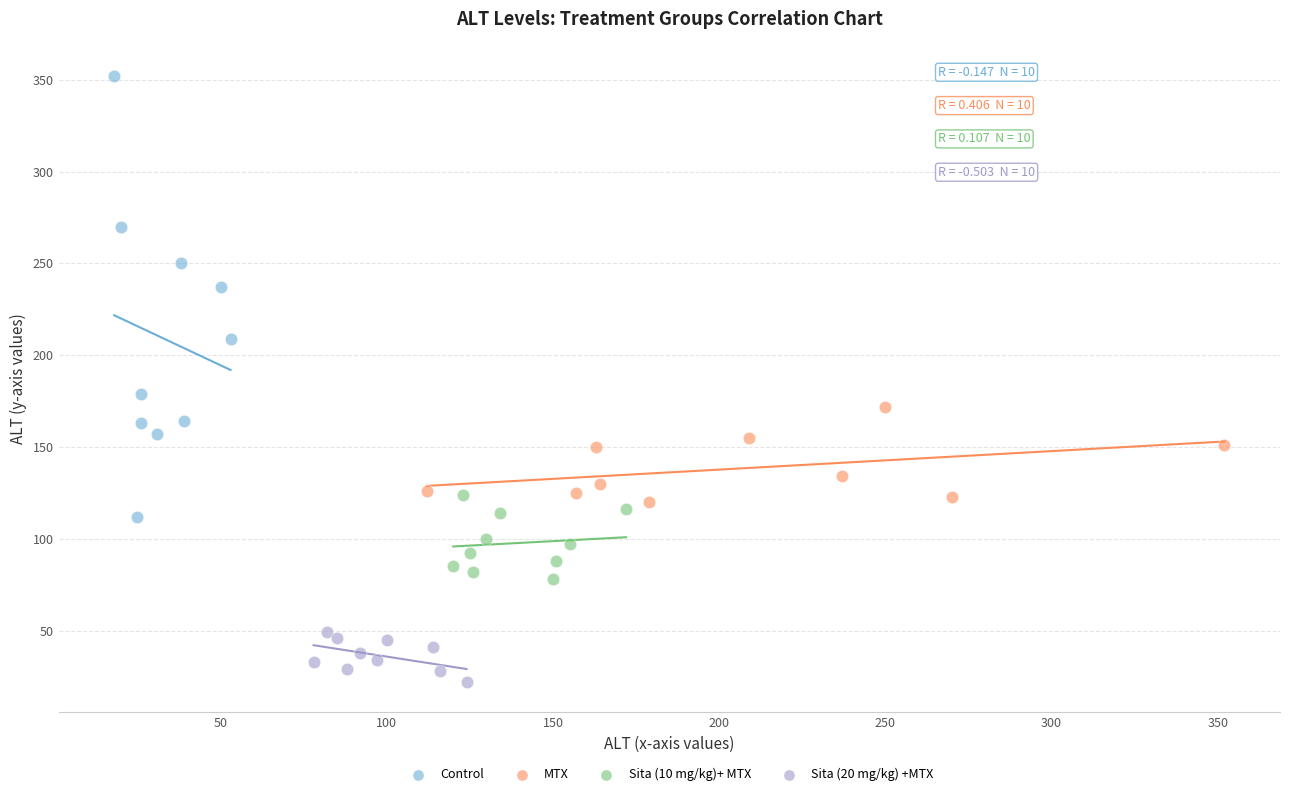

Which series reaches the minimum Y coordinate?

Sita (20 mg/kg) +MTX